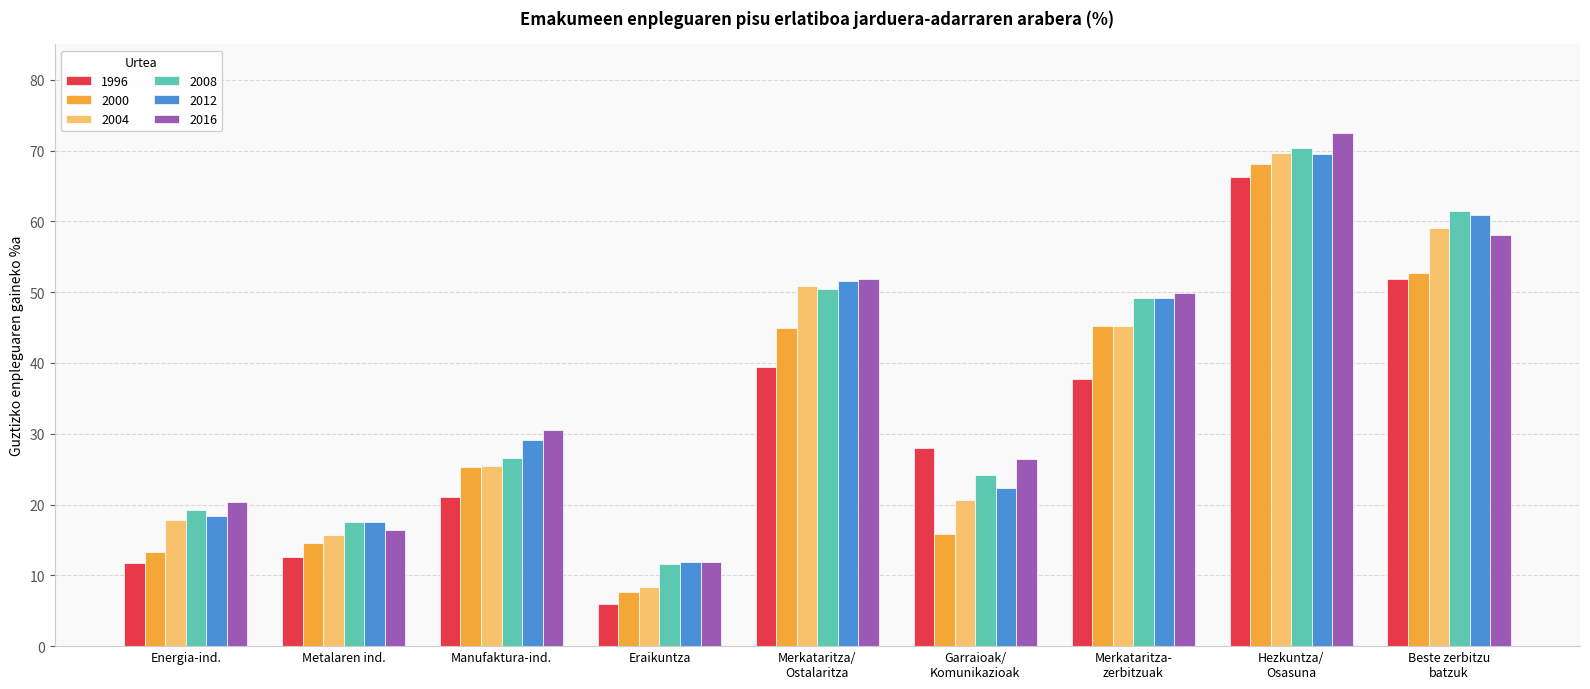

What is the value of the 2012 bar at the 7th from the left?

49.2